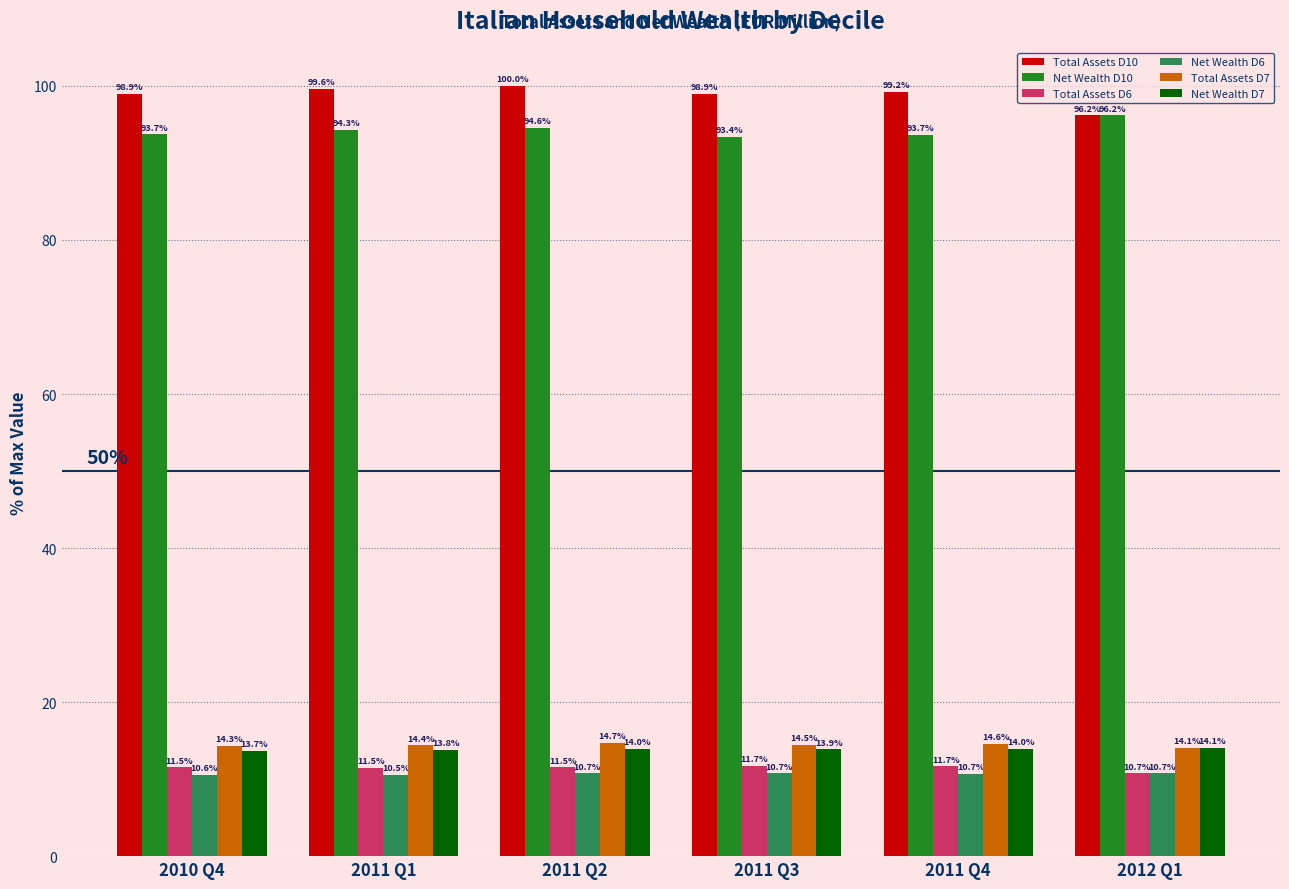

Which series has the largest total across all categories?

Total Assets D10